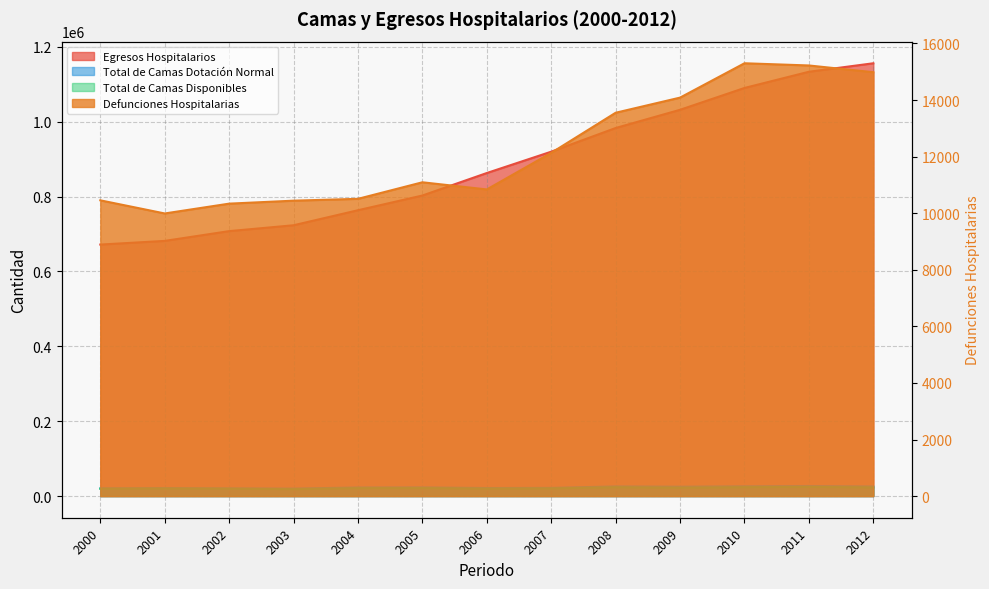

What is the difference between the highest and lowest values at 2012?

1141254